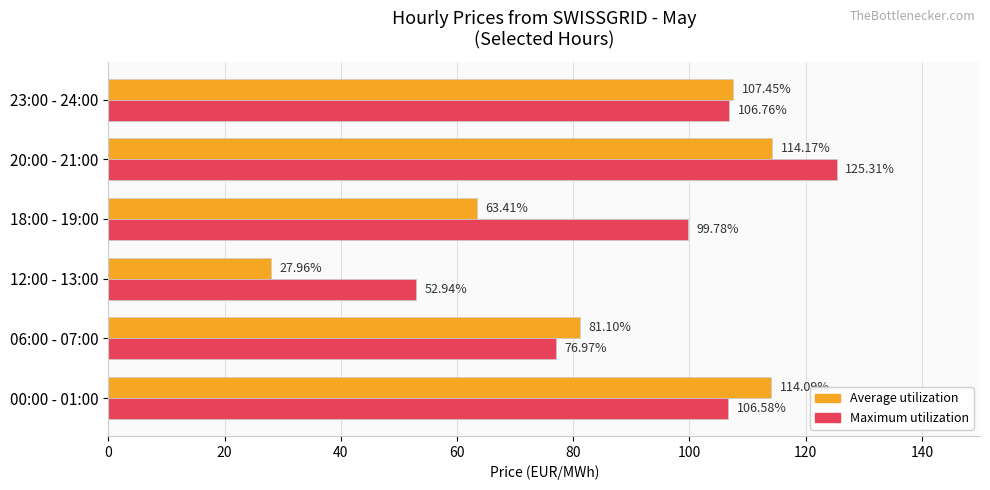

Which series has the largest range (max minus min)?

Average utilization